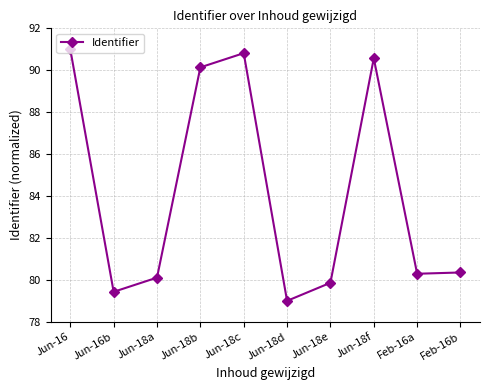

Is this an area chart (filled region under the line)?

No